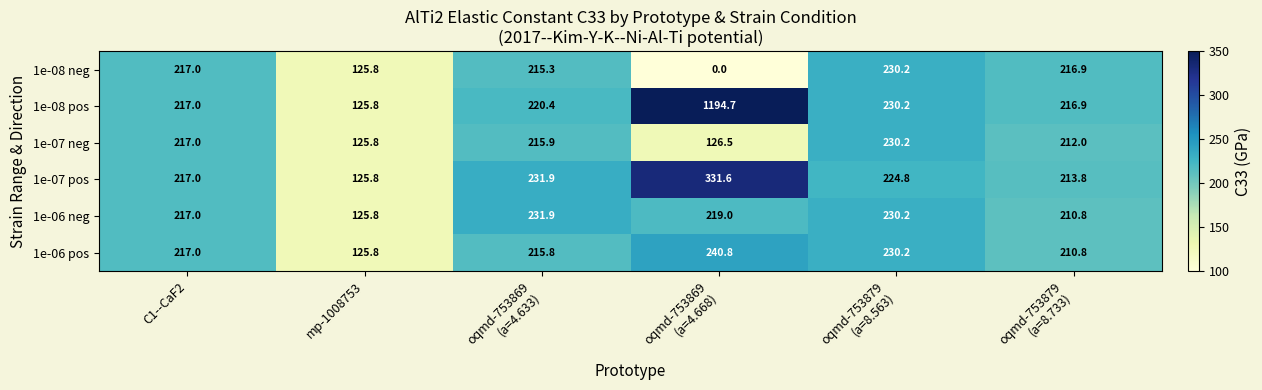

Between oqmd-753869
(a=4.633) and oqmd-753879
(a=8.563), which series saw the biggest shift?

1e-08 neg